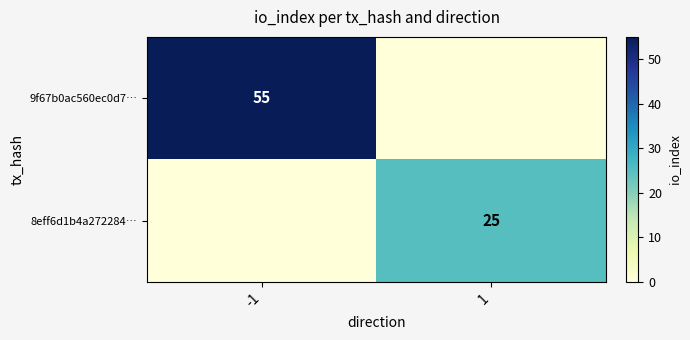

Is it true that 9f67b0ac560ec0d7… equals 19 at -1?

False